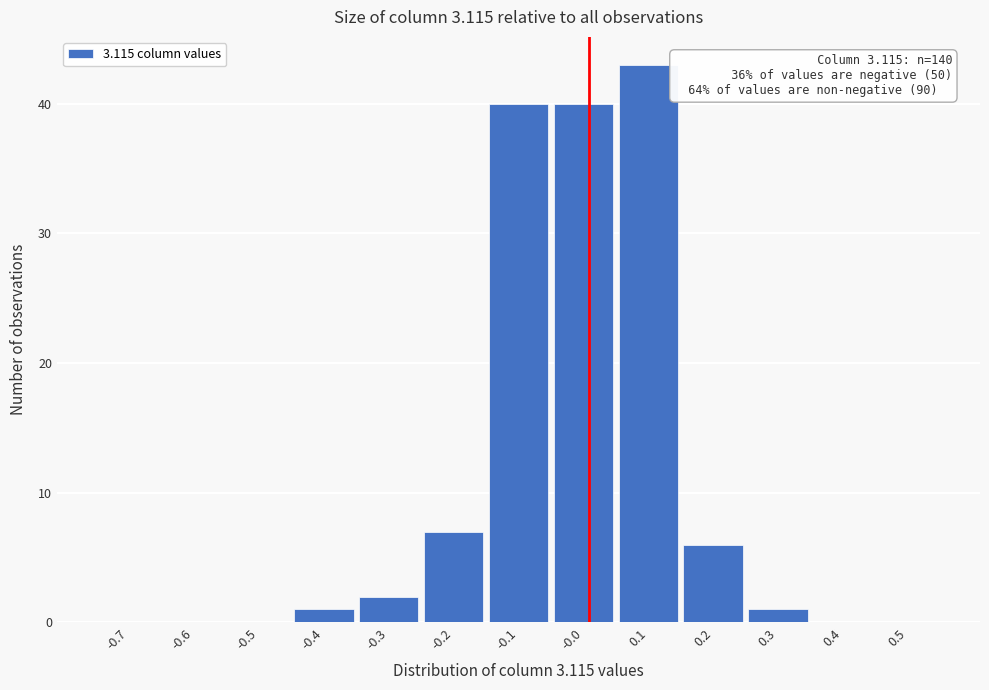

Reading left to right, list all the values displayed in this chart.

-0.7=0	-0.6=0	-0.5=0	-0.4=1	-0.3=2	-0.2=7	-0.1=40	-0.0=40	0.1=43	0.2=6	0.3=1	0.4=0	0.5=0